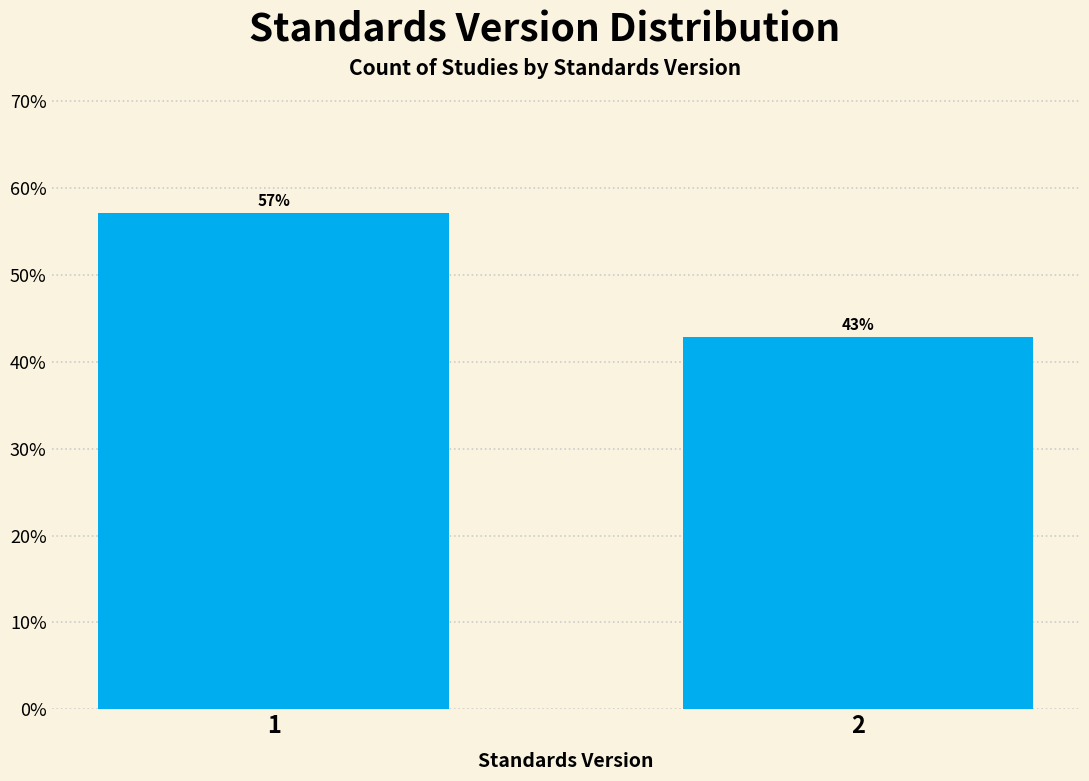

List the labels in order of value, largest first.

1, 2